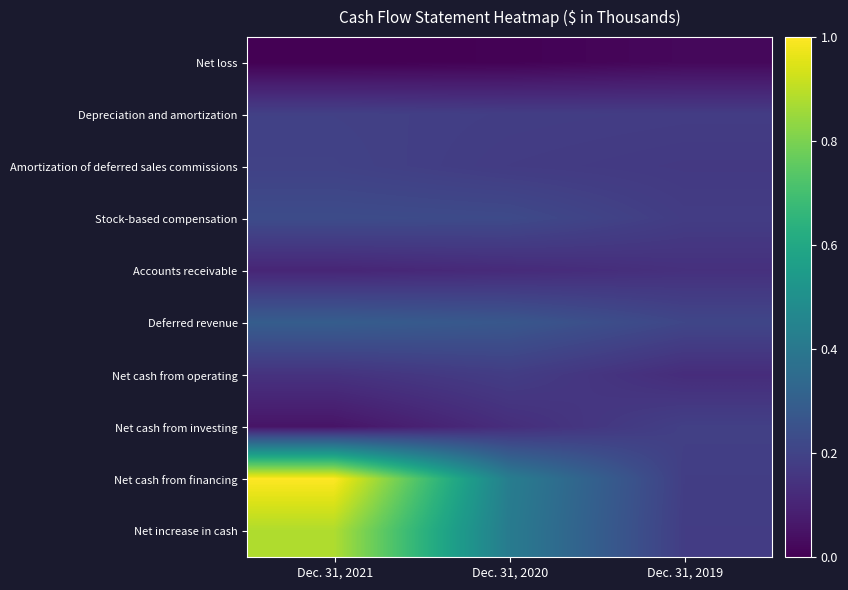

Rank the series at Dec. 31, 2019 from highest to lowest value.

Deferred revenue, Net cash from investing, Net cash from financing, Net increase in cash, Stock-based compensation, Depreciation and amortization, Amortization of deferred sales commissions, Accounts receivable, Net cash from operating, Net loss